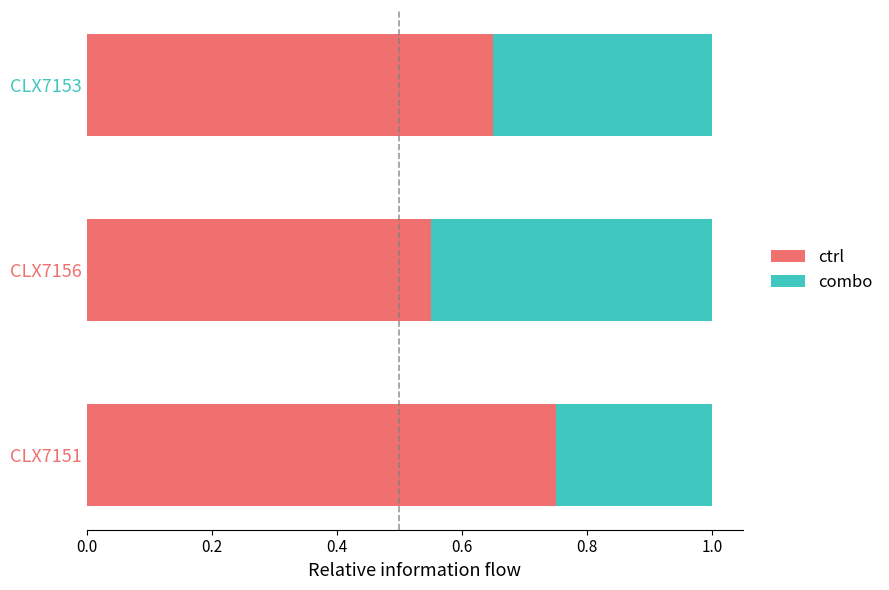

The ctrl series shows 0.4 at CLX7151. True or false?

False